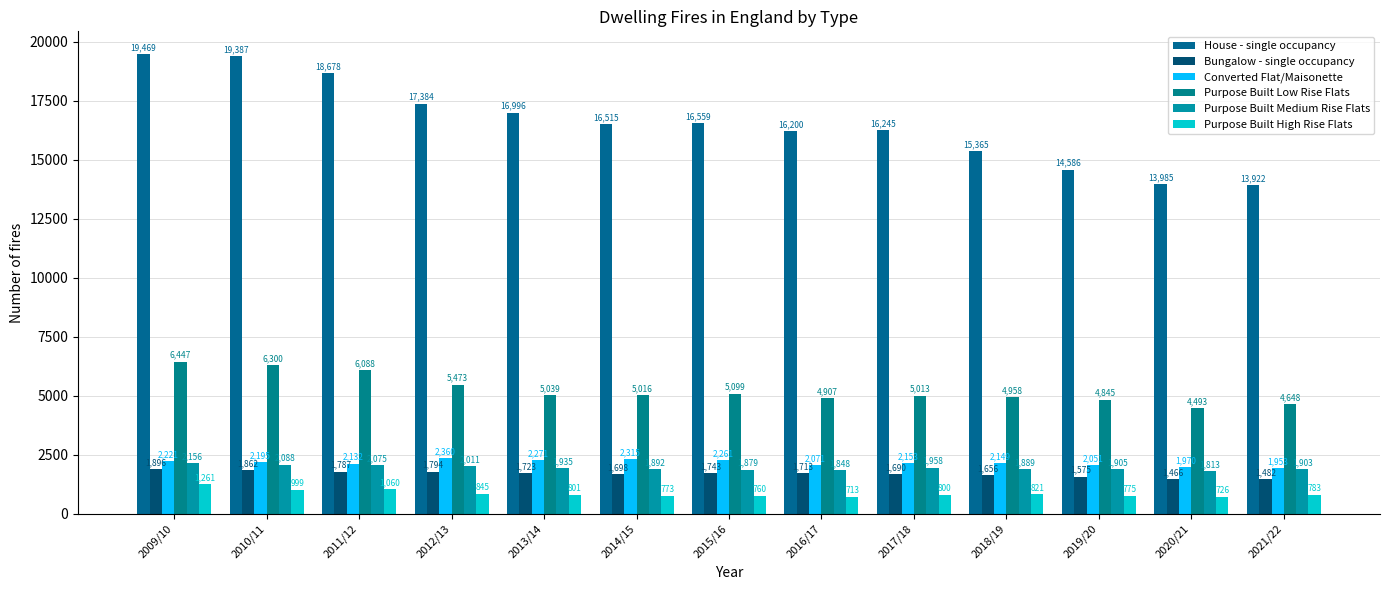

How many data points does each series have?

13